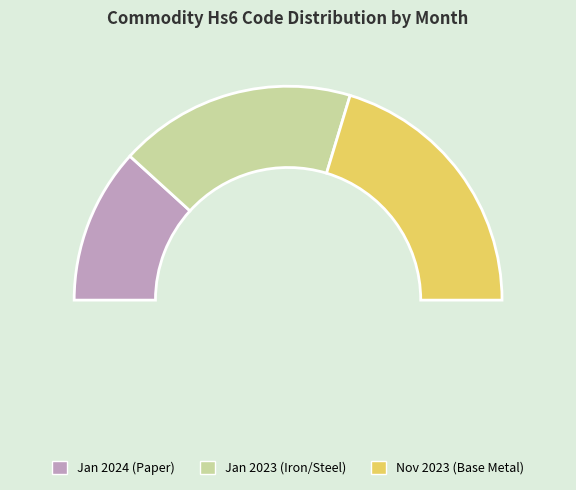

True or false: January 2024 (Uncoated paper) accounts for 24% of the total.

True